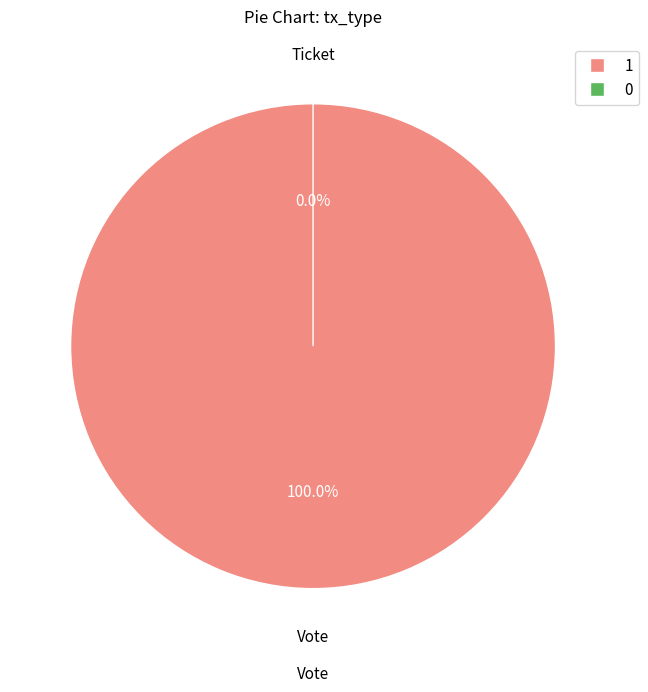

To the nearest percent, what is the difference between the Ticket and Vote slice percentages?

100%